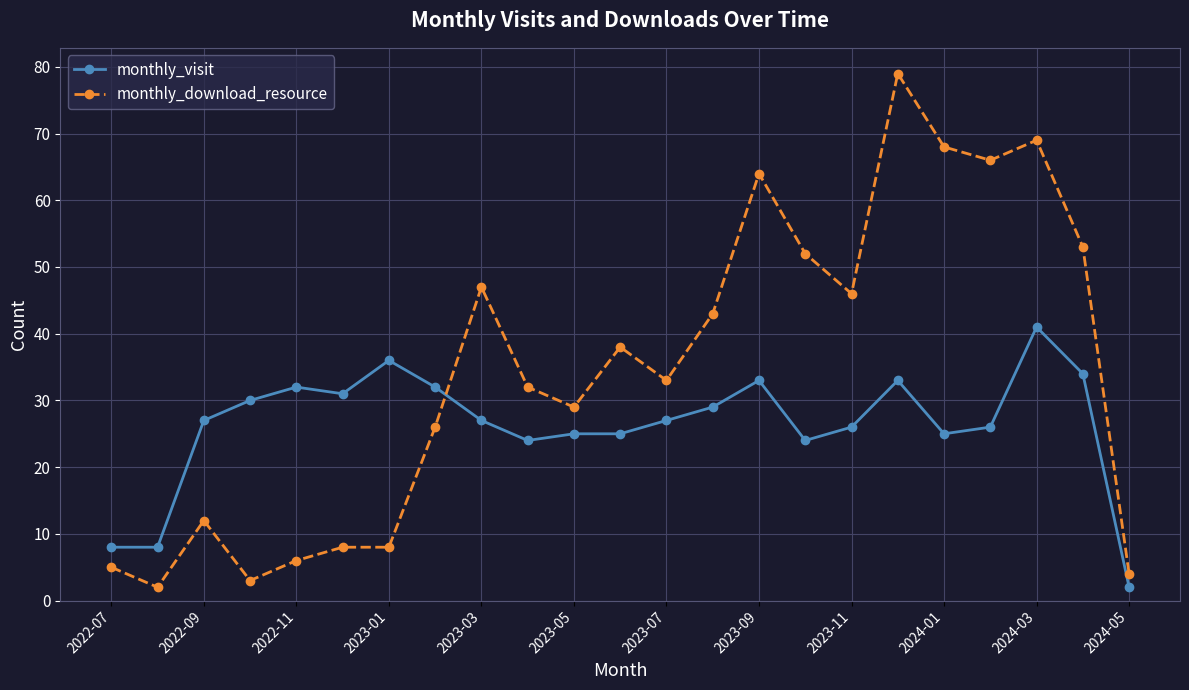

What are all the series names shown in the legend?

monthly_visit, monthly_download_resource